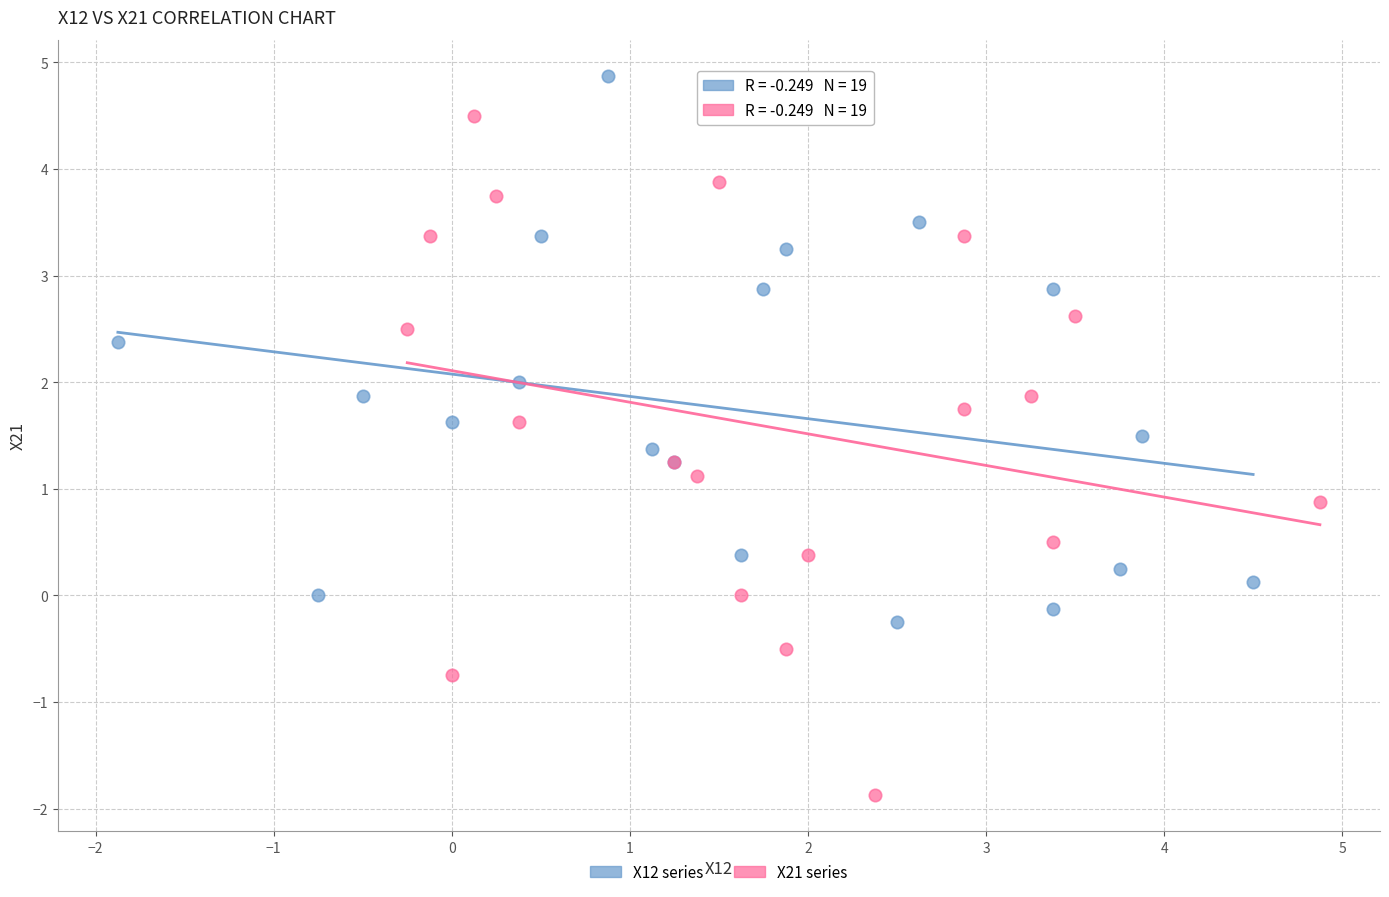

What are all the series names shown in the legend?

X12 series, X21 series